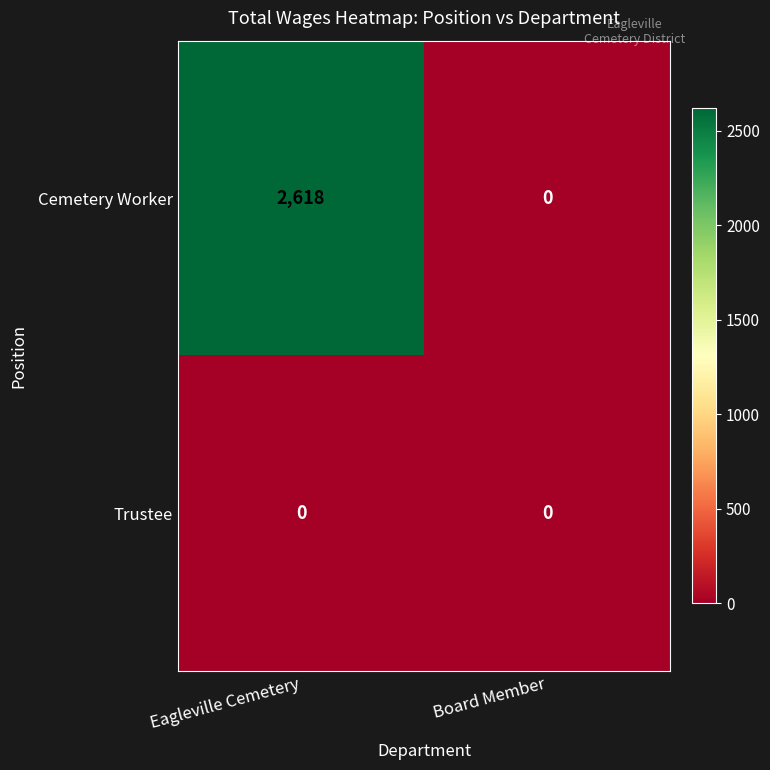

Reading right to left, transcribe all the data shown in this chart.

Cemetery Worker: 0	2618
Trustee: 0	0